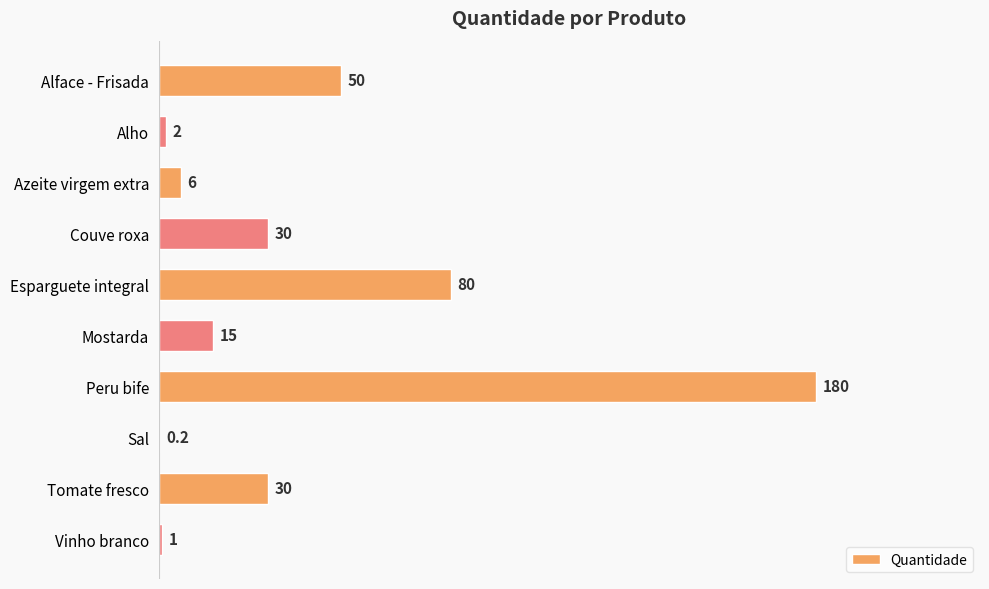

At which category does the chart reach its peak across all series?

Peru bife